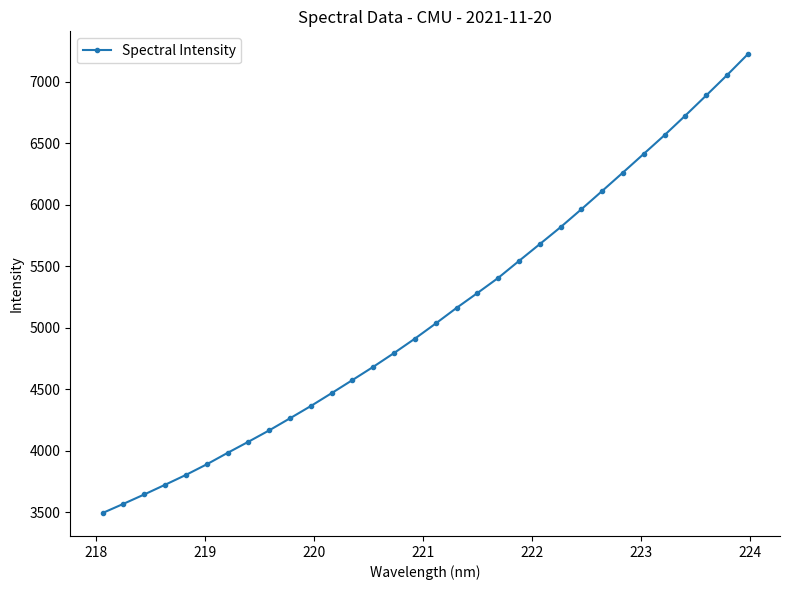

How many series are shown in this chart?

1